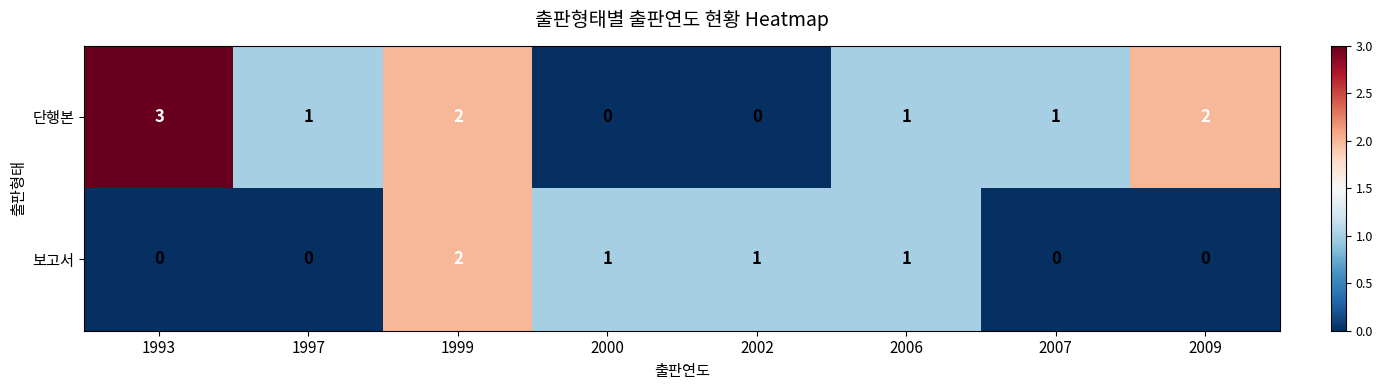

At 2009, list the series in order from largest to smallest.

단행본, 보고서